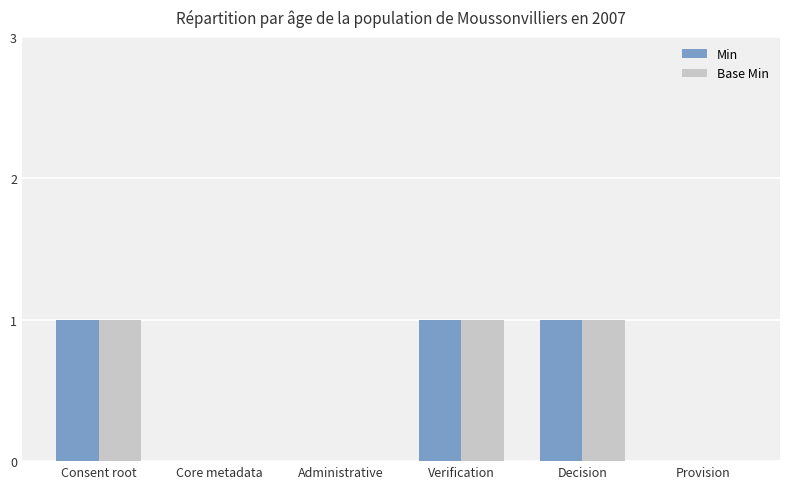

Are the bars grouped side by side (vs. stacked)?

Yes